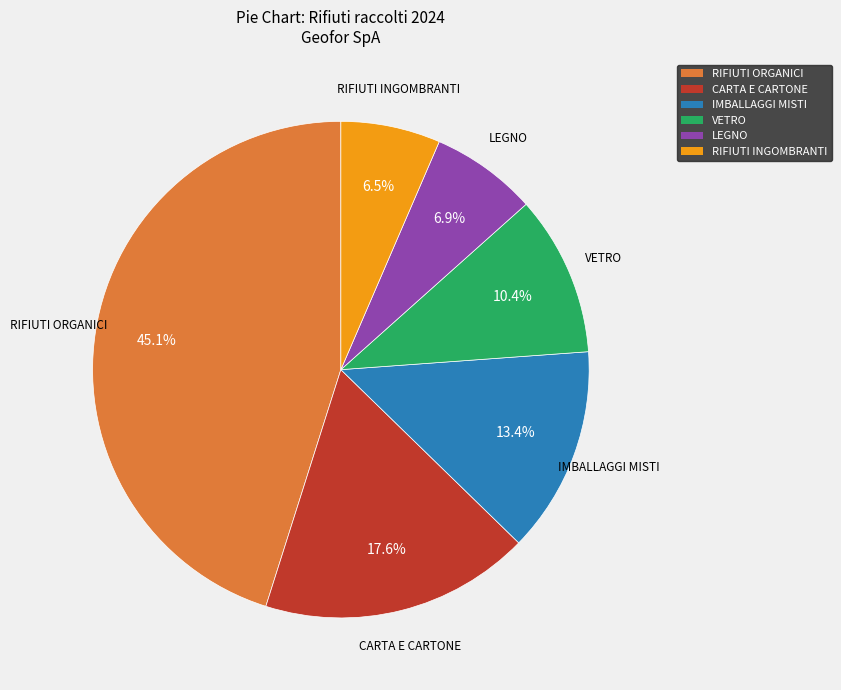

True or false: VETRO accounts for 10% of the total.

True